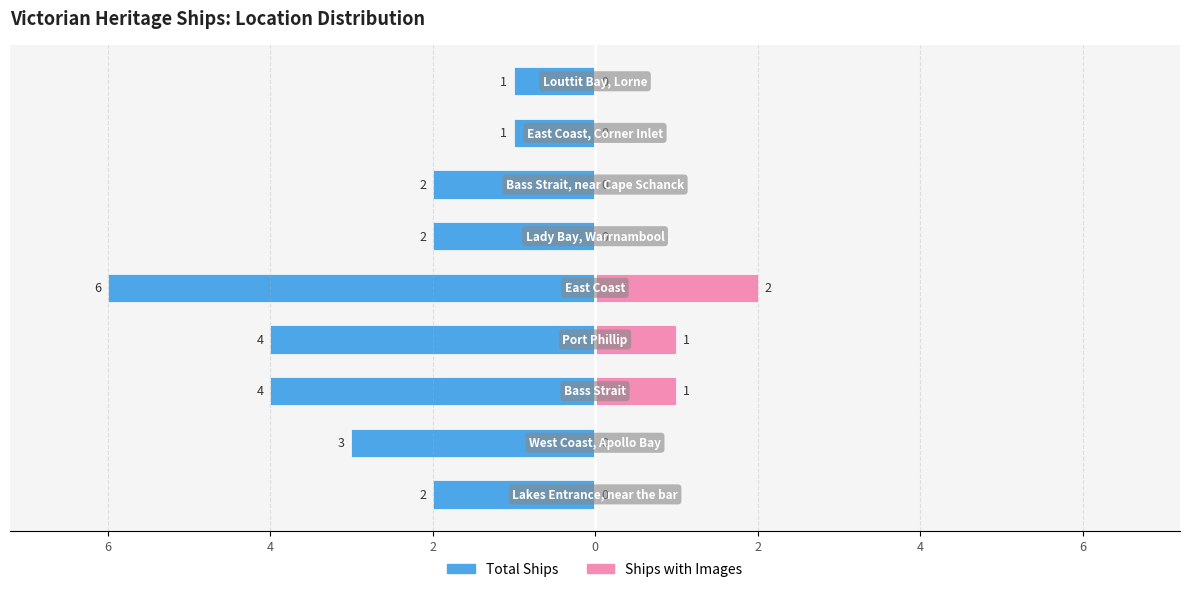

What is the difference between the highest and lowest values at 4?

5